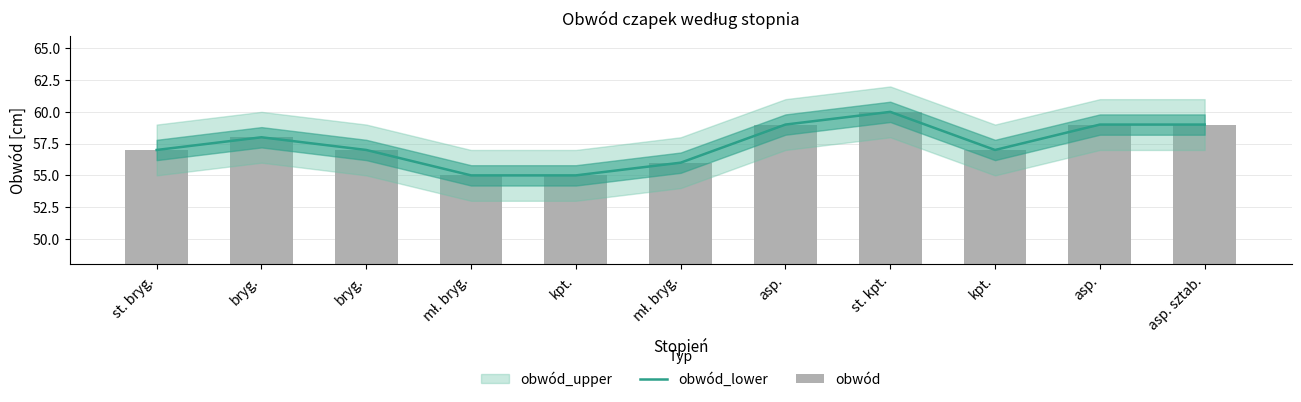

What is the sum of all obwód values?

632